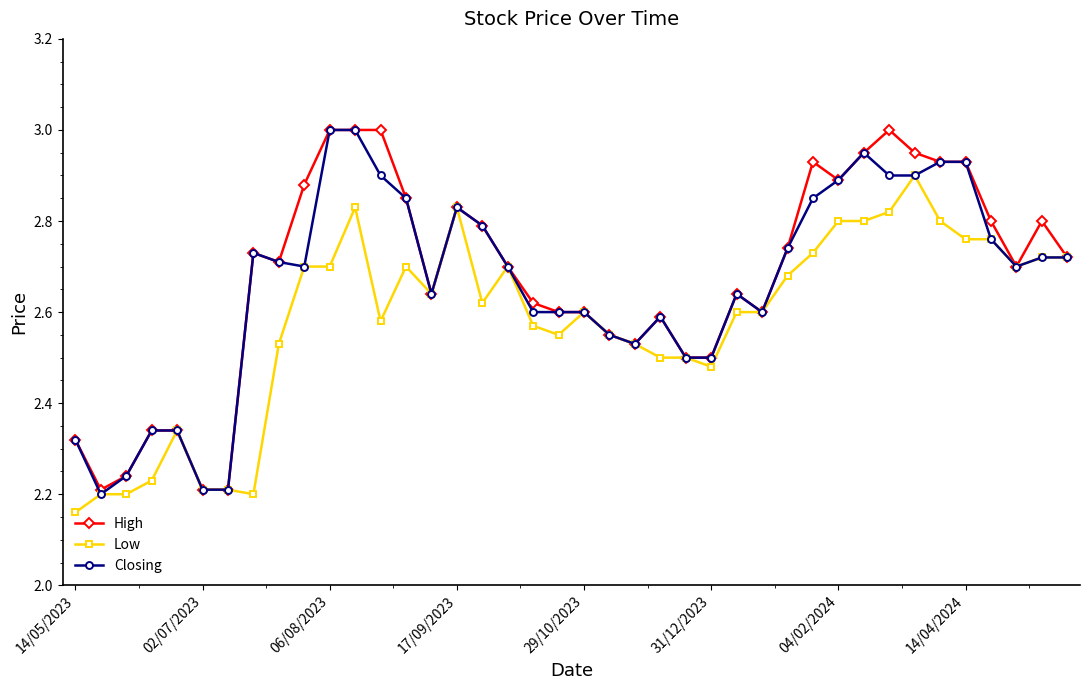

What are all the series names shown in the legend?

High, Low, Closing